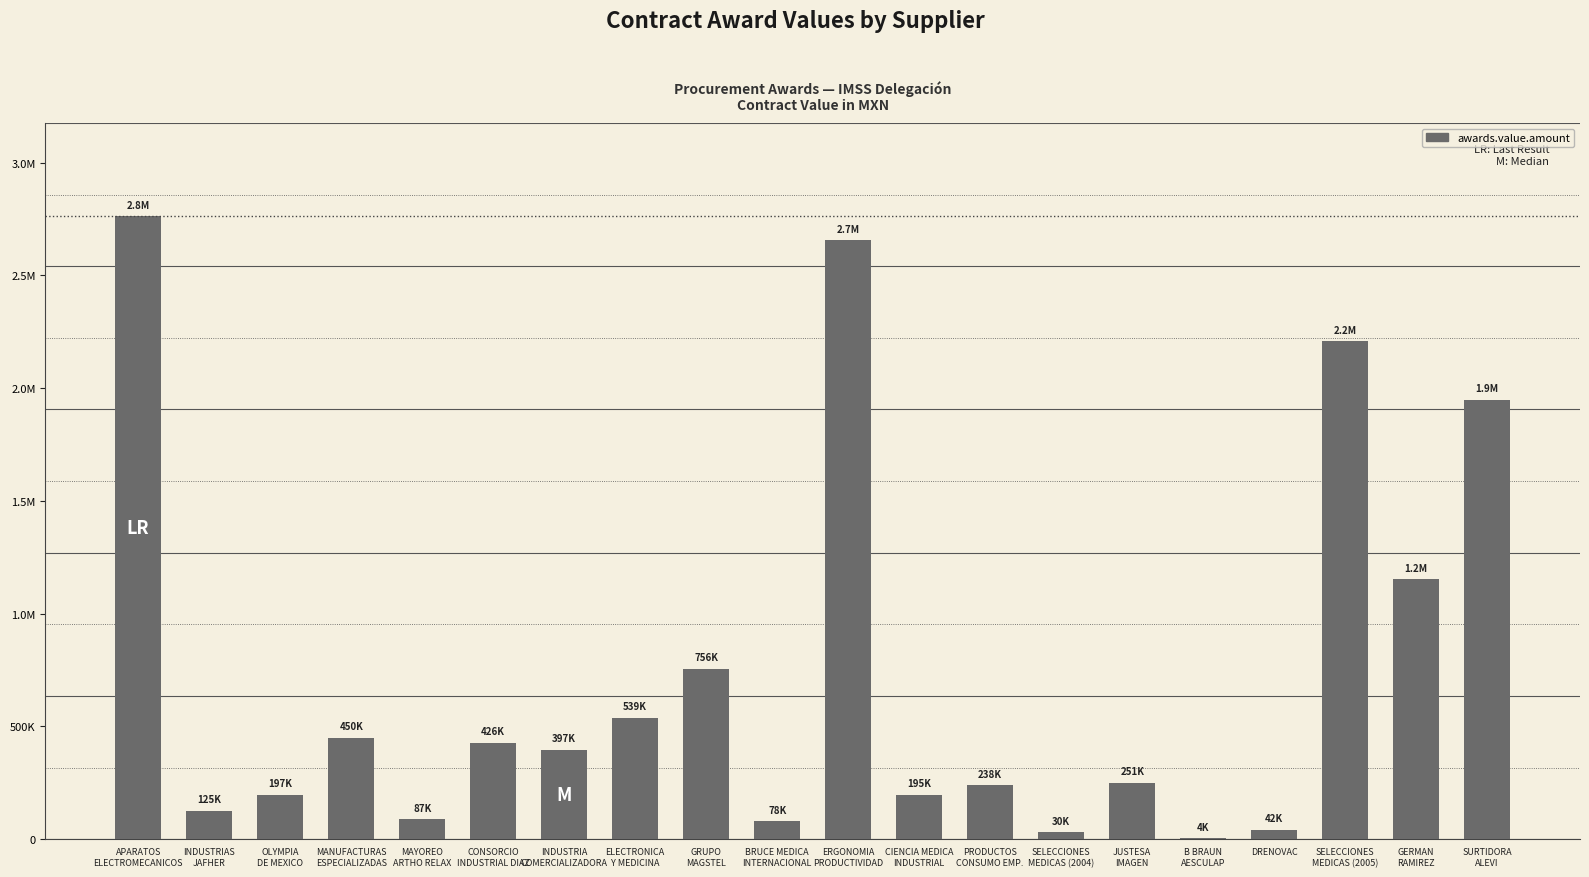

Which label corresponds to the largest value in the chart?

APARATOS
ELECTROMECANICOS